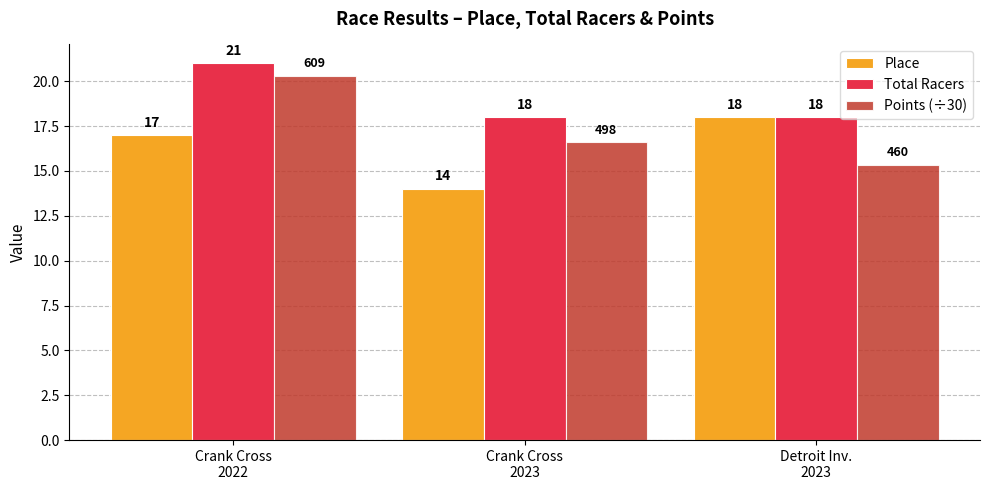

What is the label of the 3rd bar from the left?

Detroit Inv.
2023